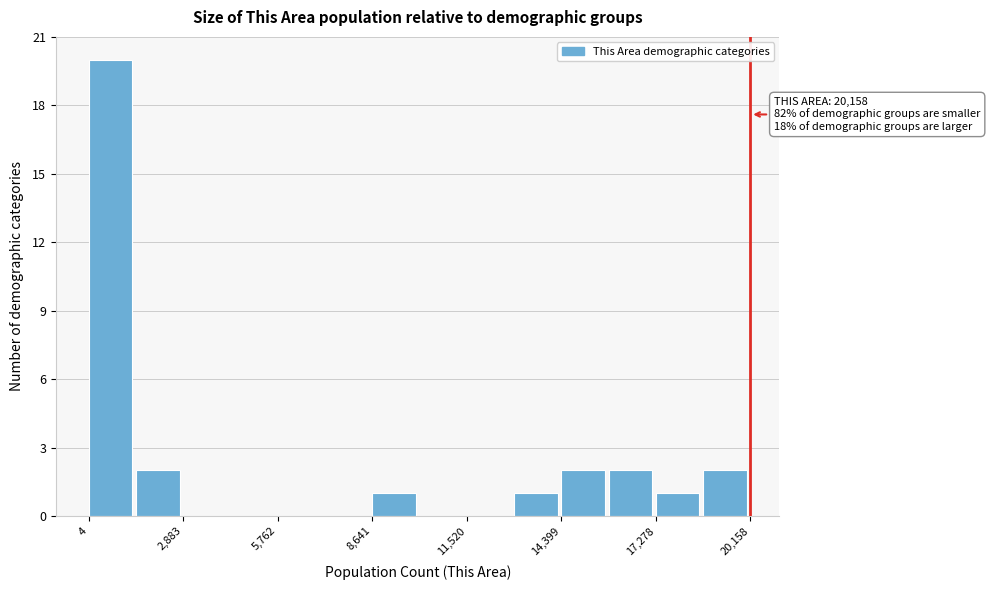

Read against the x-axis, roughly where is the centre of the tallest bar?

500